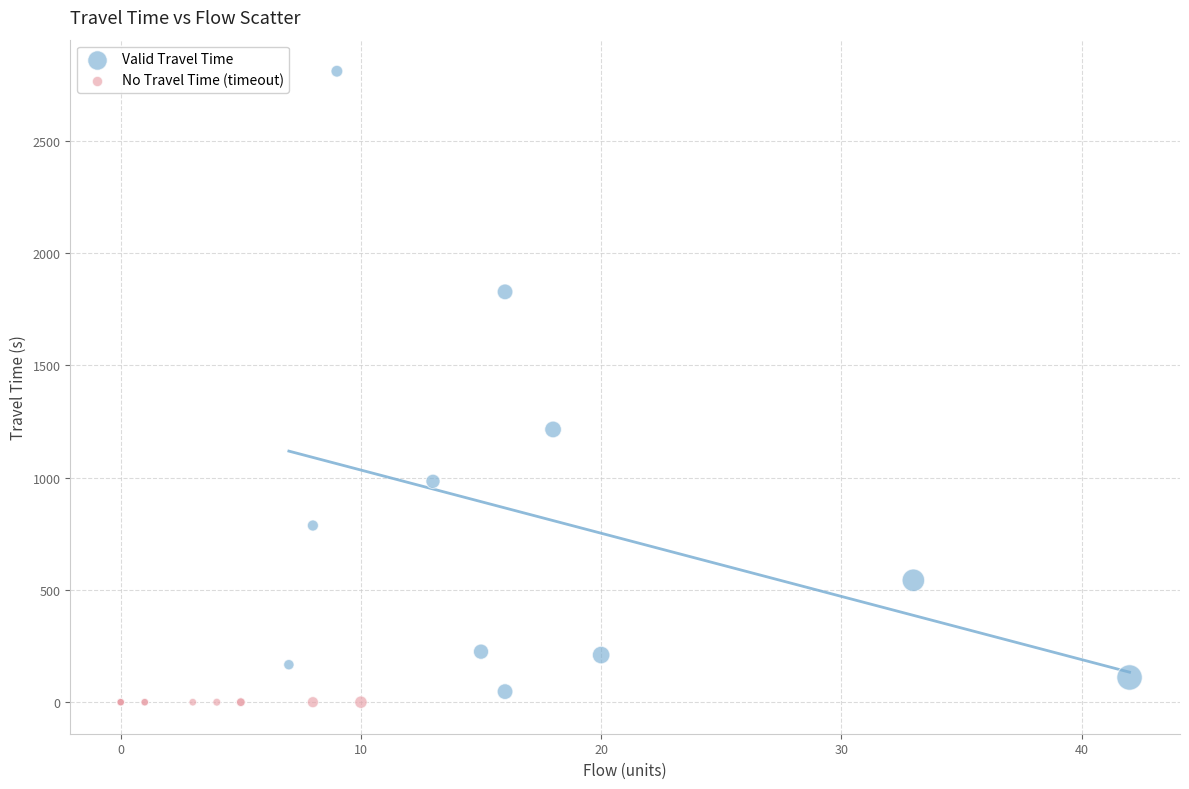

What are all the series names shown in the legend?

Valid Travel Time, No Travel Time (timeout)